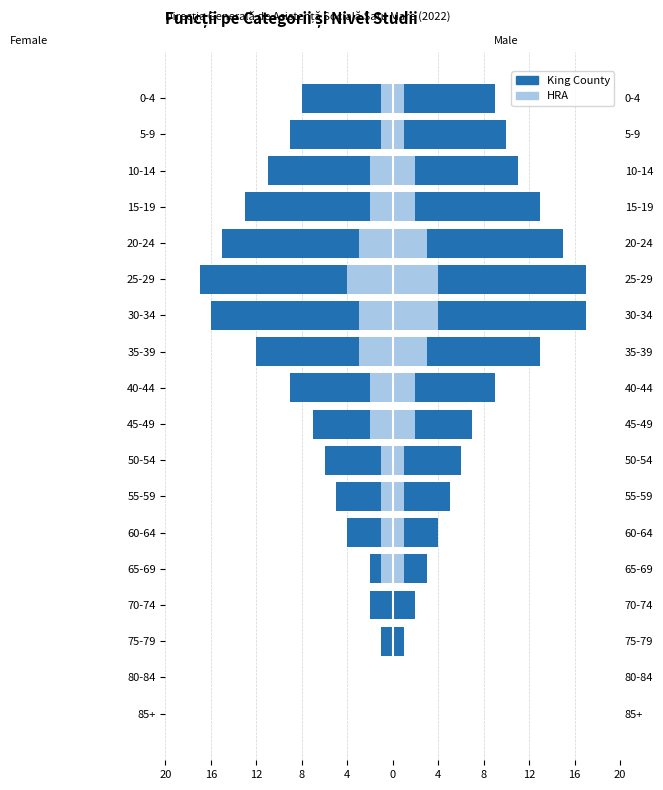

What are all the series names shown in the legend?

King County, HRA